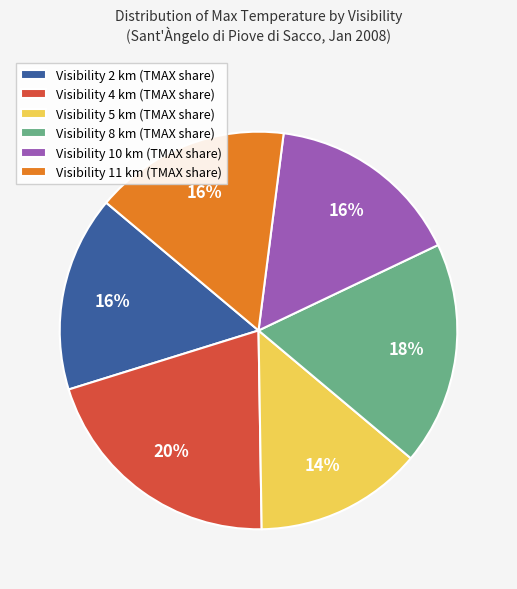

What percentage is the Visibility 10 km (TMAX share) slice, to the nearest percent?

16%